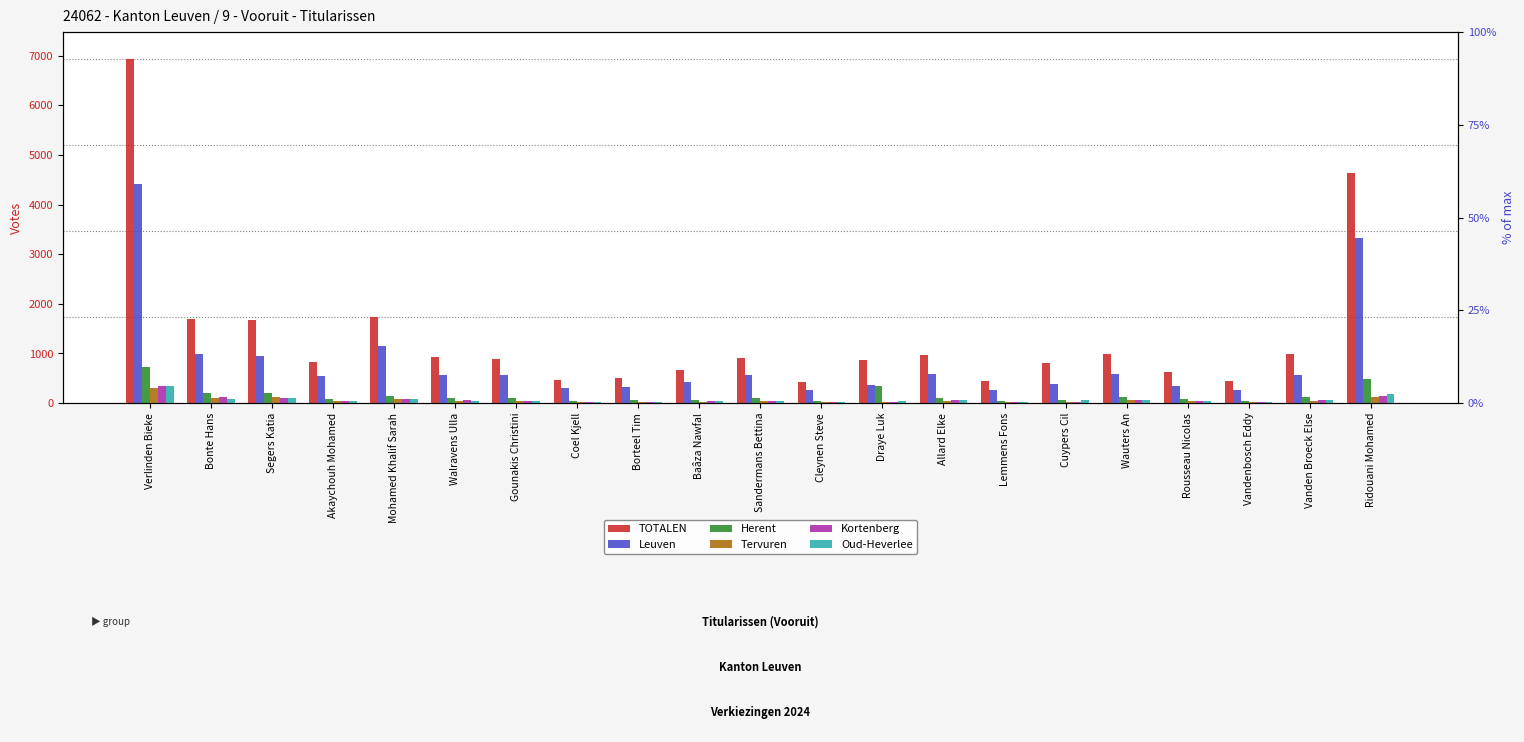

Reading right to left, what are all the values shown in this chart?

TOTALEN: Ridouani Mohamed=4646	Vanden Broeck Else=981	Vandenbosch Eddy=435	Rousseau Nicolas=631	Wauters An=984	Cuypers Cil=809	Lemmens Fons=441	Allard Elke=977	Draye Luk=867	Cleynen Steve=419	Sandermans Bettina=915	Baâza Nawfal=660	Borteel Tim=496	Coel Kjell=469	Gounakis Christini=897	Walravens Ulla=926	Mohamed Khalif Sarah=1726	Akaychouh Mohamed=831	Segers Katia=1672	Bonte Hans=1696	Verlinden Bieke=6925
Leuven: Ridouani Mohamed=3335	Vanden Broeck Else=571	Vandenbosch Eddy=262	Rousseau Nicolas=345	Wauters An=576	Cuypers Cil=377	Lemmens Fons=271	Allard Elke=584	Draye Luk=369	Cleynen Steve=258	Sandermans Bettina=559	Baâza Nawfal=426	Borteel Tim=314	Coel Kjell=303	Gounakis Christini=568	Walravens Ulla=555	Mohamed Khalif Sarah=1155	Akaychouh Mohamed=539	Segers Katia=949	Bonte Hans=985	Verlinden Bieke=4412
Herent: Ridouani Mohamed=485	Vanden Broeck Else=119	Vandenbosch Eddy=48	Rousseau Nicolas=73	Wauters An=114	Cuypers Cil=69	Lemmens Fons=46	Allard Elke=106	Draye Luk=348	Cleynen Steve=46	Sandermans Bettina=104	Baâza Nawfal=57	Borteel Tim=51	Coel Kjell=47	Gounakis Christini=97	Walravens Ulla=100	Mohamed Khalif Sarah=146	Akaychouh Mohamed=79	Segers Katia=192	Bonte Hans=202	Verlinden Bieke=729
Tervuren: Ridouani Mohamed=114	Vanden Broeck Else=50	Vandenbosch Eddy=19	Rousseau Nicolas=32	Wauters An=54	Cuypers Cil=30	Lemmens Fons=20	Allard Elke=50	Draye Luk=20	Cleynen Steve=18	Sandermans Bettina=46	Baâza Nawfal=27	Borteel Tim=26	Coel Kjell=22	Gounakis Christini=40	Walravens Ulla=47	Mohamed Khalif Sarah=85	Akaychouh Mohamed=41	Segers Katia=111	Bonte Hans=97	Verlinden Bieke=306
Kortenberg: Ridouani Mohamed=142	Vanden Broeck Else=57	Vandenbosch Eddy=14	Rousseau Nicolas=38	Wauters An=57	Cuypers Cil=26	Lemmens Fons=19	Allard Elke=60	Draye Luk=26	Cleynen Steve=15	Sandermans Bettina=45	Baâza Nawfal=33	Borteel Tim=23	Coel Kjell=16	Gounakis Christini=46	Walravens Ulla=54	Mohamed Khalif Sarah=84	Akaychouh Mohamed=42	Segers Katia=107	Bonte Hans=119	Verlinden Bieke=349
Oud-Heverlee: Ridouani Mohamed=190	Vanden Broeck Else=58	Vandenbosch Eddy=26	Rousseau Nicolas=37	Wauters An=54	Cuypers Cil=58	Lemmens Fons=23	Allard Elke=60	Draye Luk=33	Cleynen Steve=22	Sandermans Bettina=44	Baâza Nawfal=32	Borteel Tim=21	Coel Kjell=21	Gounakis Christini=38	Walravens Ulla=47	Mohamed Khalif Sarah=80	Akaychouh Mohamed=34	Segers Katia=94	Bonte Hans=87	Verlinden Bieke=346